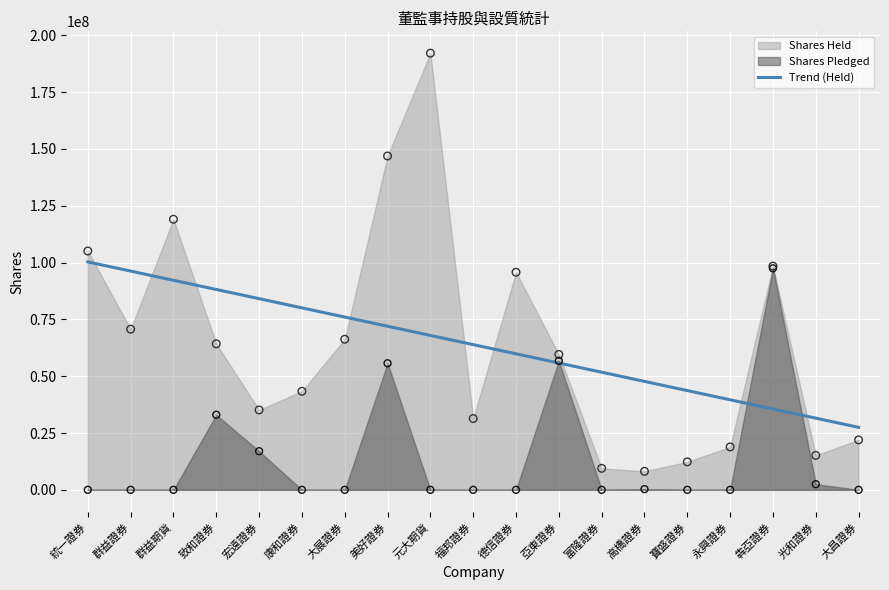

What is the ratio of the value at 德信證券 to the value at 高橋證券?

1.3